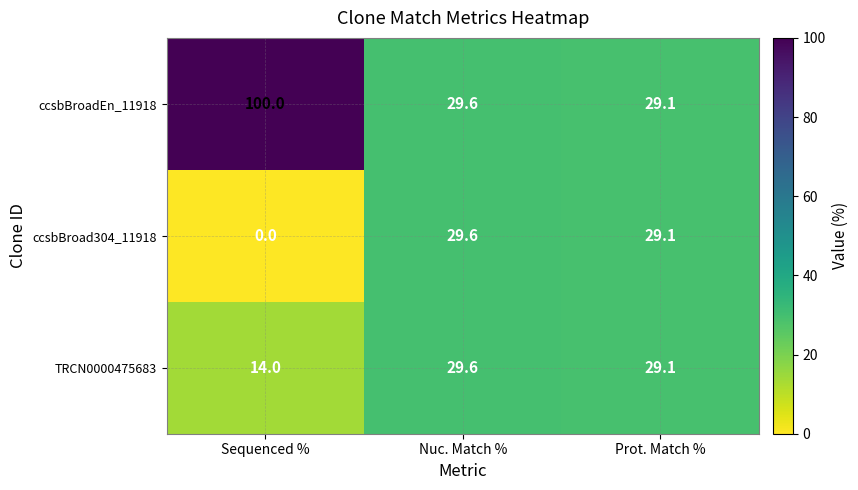

Between Sequenced % and Prot. Match %, which series saw the biggest shift?

ccsbBroadEn_11918